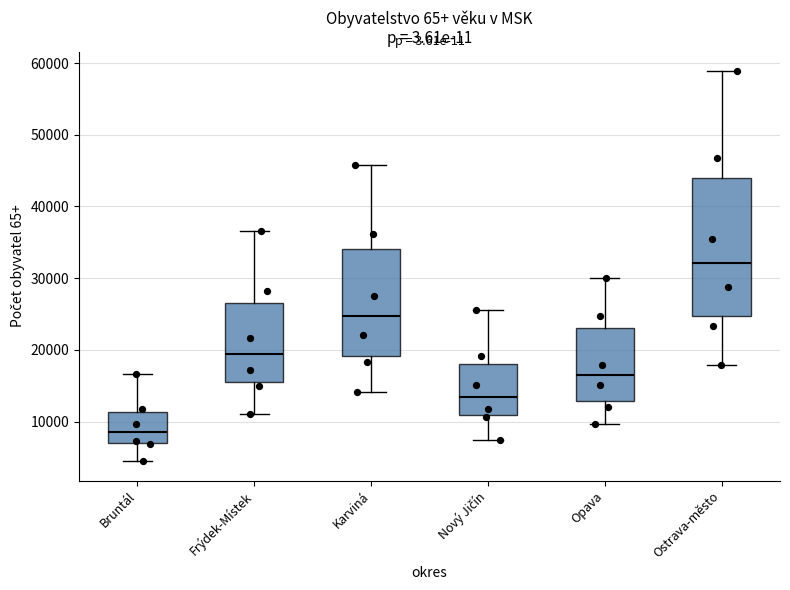

Reading left to right, transcribe this box plot: for each box, give where its median line is, the range the box spans, and where its two whiskers end, as read against the y-axis. The values are not printed on the chart, so give them approximately, as read against the axis.

Bruntál: median 8000, box 7000 to 11000, whiskers 4000 to 17000
Frýdek-Místek: median 19000, box 16000 to 27000, whiskers 11000 to 37000
Karviná: median 25000, box 19000 to 34000, whiskers 14000 to 46000
Nový Jičín: median 13000, box 11000 to 18000, whiskers 7000 to 26000
Opava: median 16000, box 13000 to 23000, whiskers 10000 to 30000
Ostrava-město: median 32000, box 25000 to 44000, whiskers 18000 to 59000